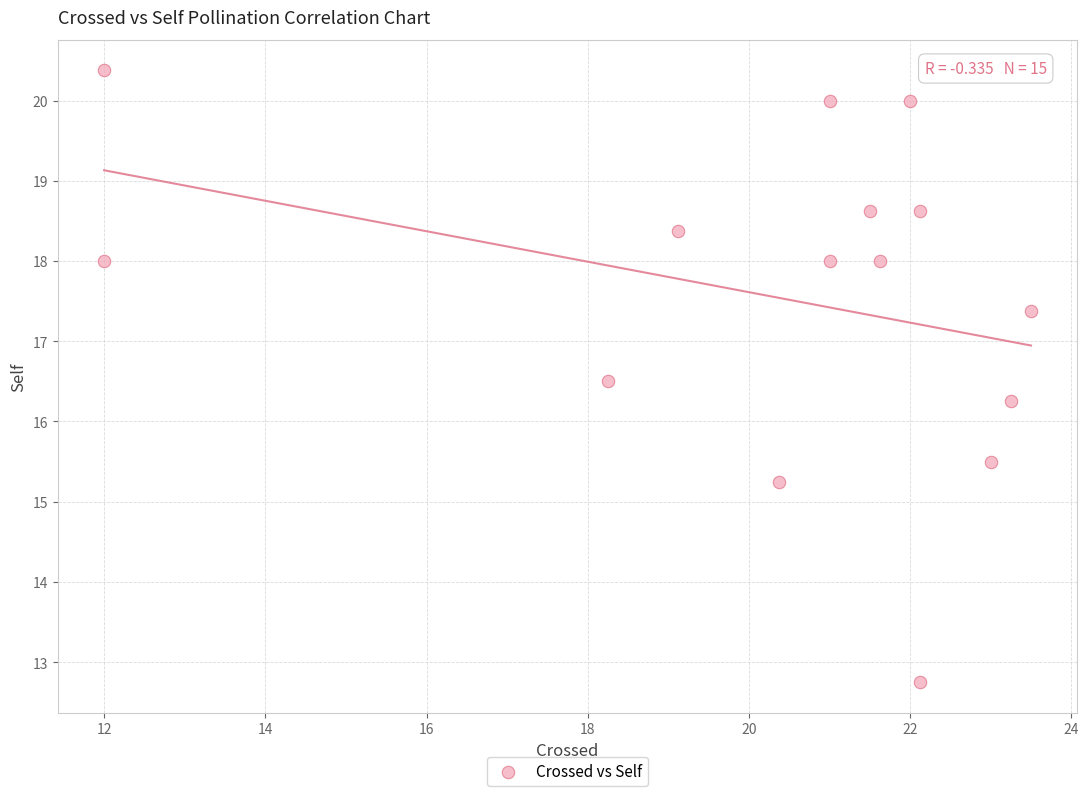

What is the range of X values (max minus min)?

11.5